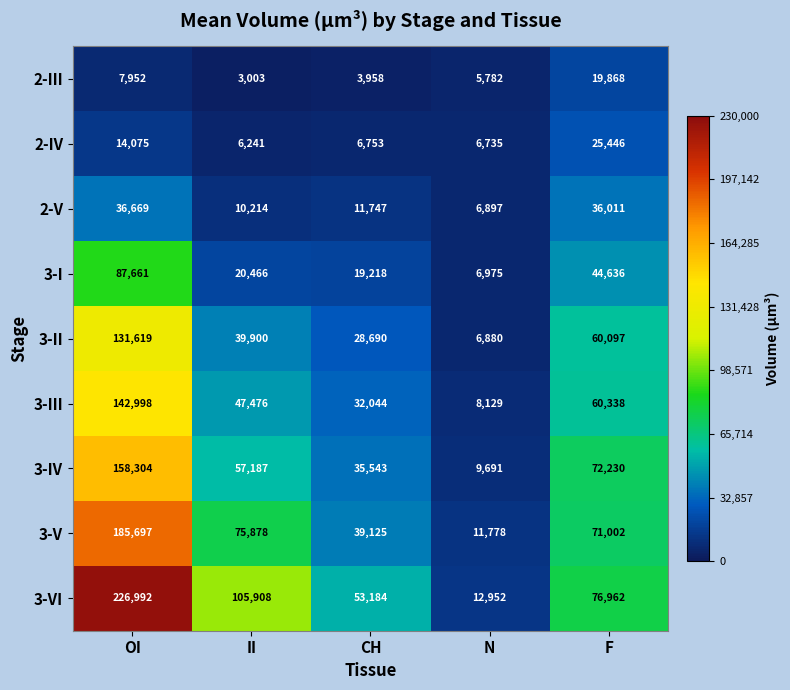

Rank the series at II from highest to lowest value.

3-VI, 3-V, 3-IV, 3-III, 3-II, 3-I, 2-V, 2-IV, 2-III